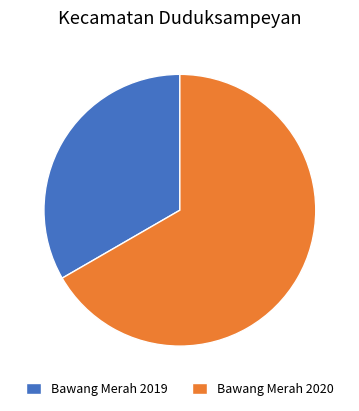

Which category has the smallest portion of the pie?

Bawang Merah 2019